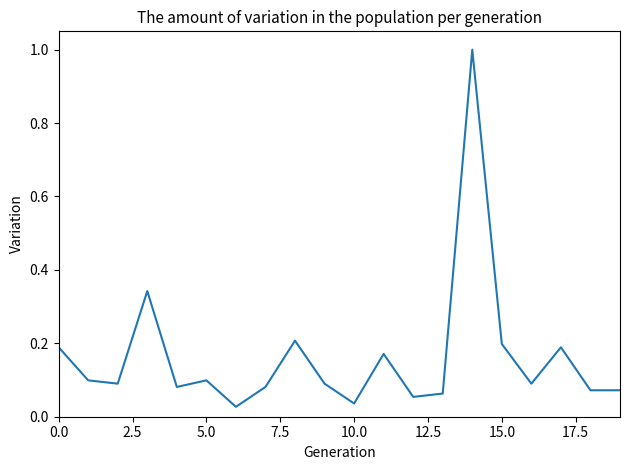

How many lines are shown in the chart?

1